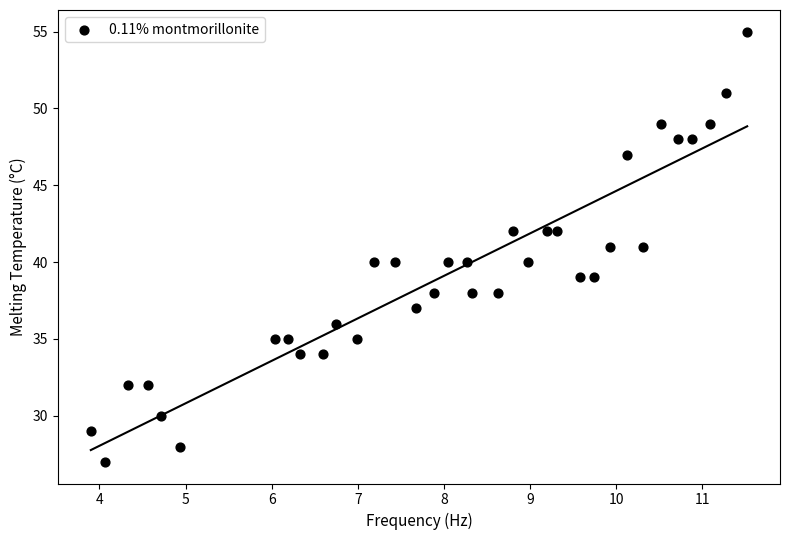

What is the range of Y values (max minus min)?

28